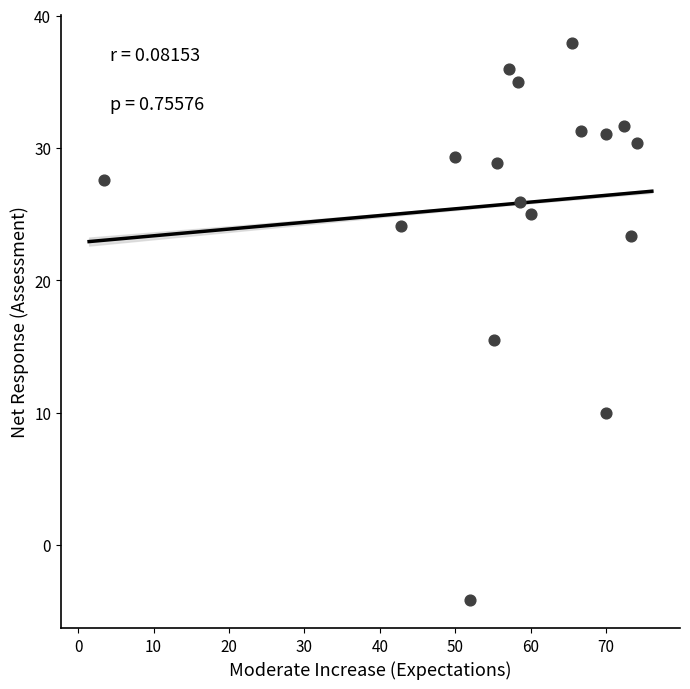

What Y value in the scatter plot is closest to 16?

15.5